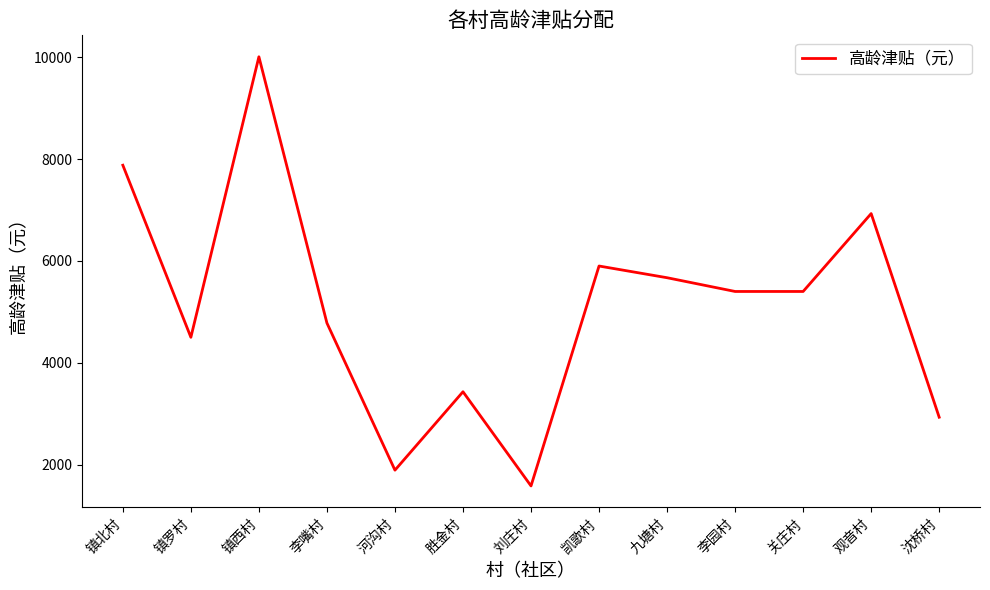

The chart shows a value of 5670 at 九塘村. True or false?

True